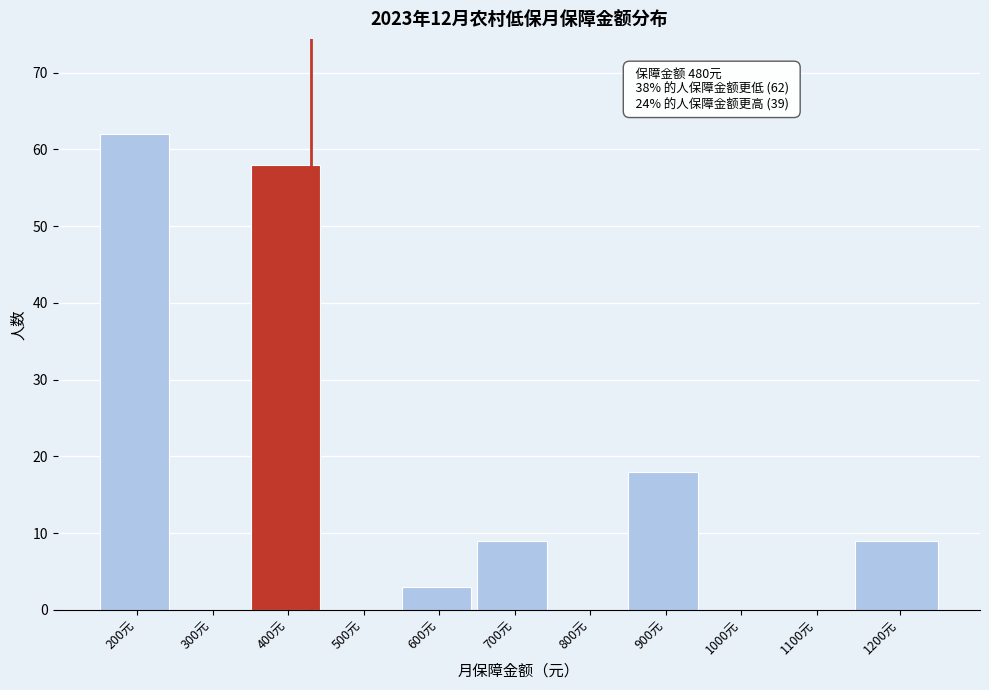

Reading right to left, transcribe all the data shown in this chart.

1200元=9	1100元=0	1000元=0	900元=18	800元=0	700元=9	600元=3	500元=0	400元=58	300元=0	200元=62